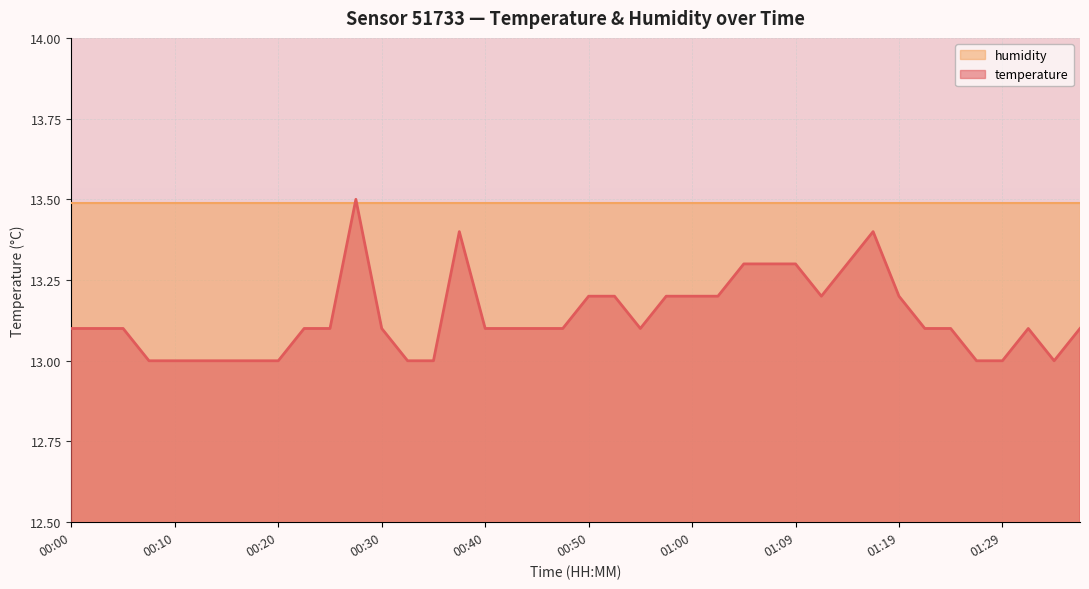

How many lines are shown in the chart?

2